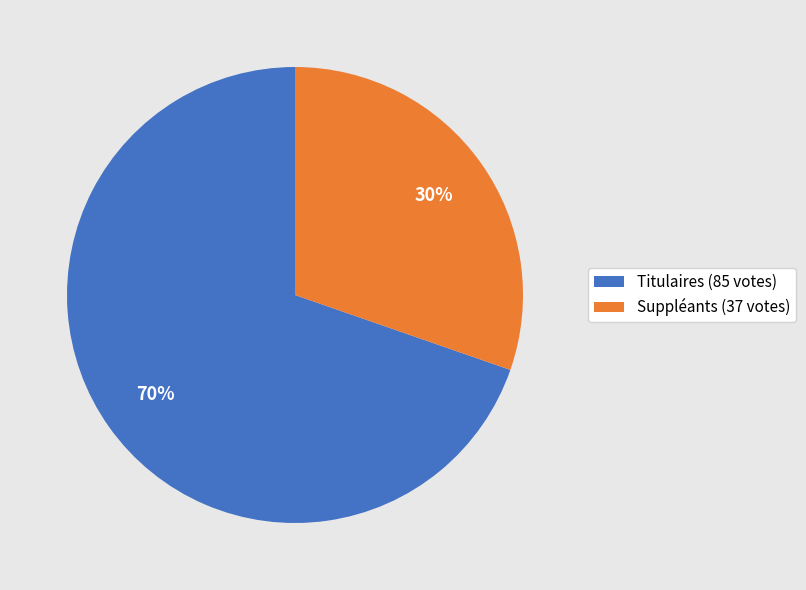

Which has a higher value, Suppléants or Titulaires?

Titulaires